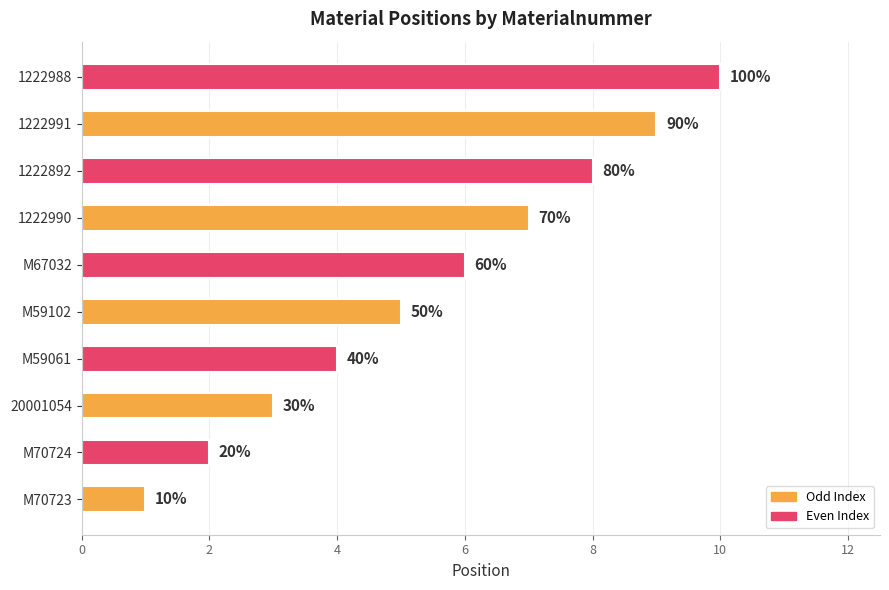

How many bars are there in total?

10